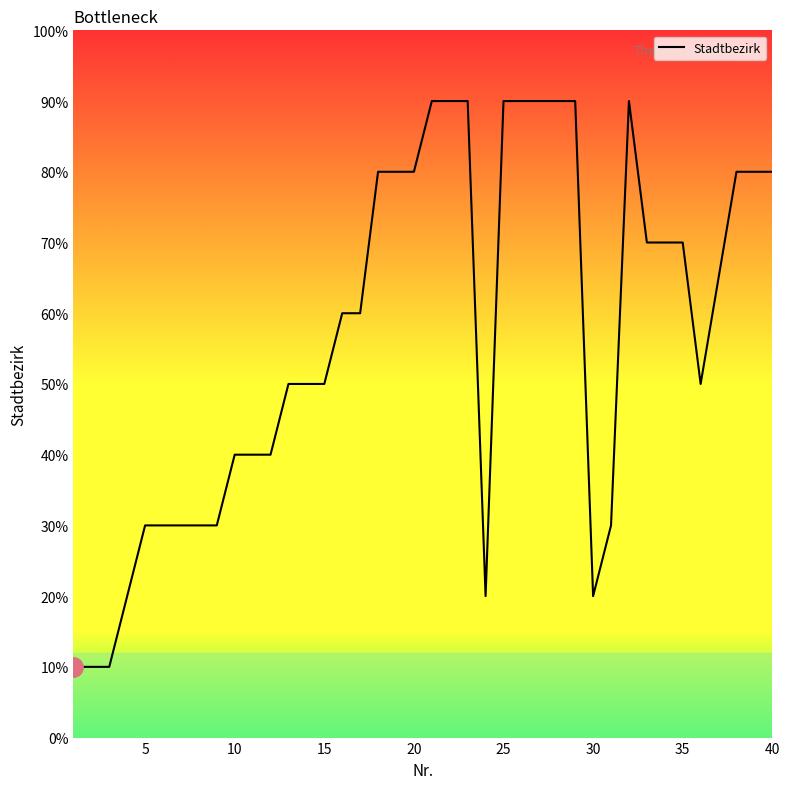

Does the chart have visible grid lines?

No